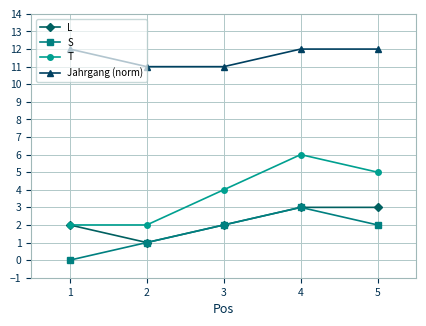

Does the chart display data point markers on the line(s)?

Yes